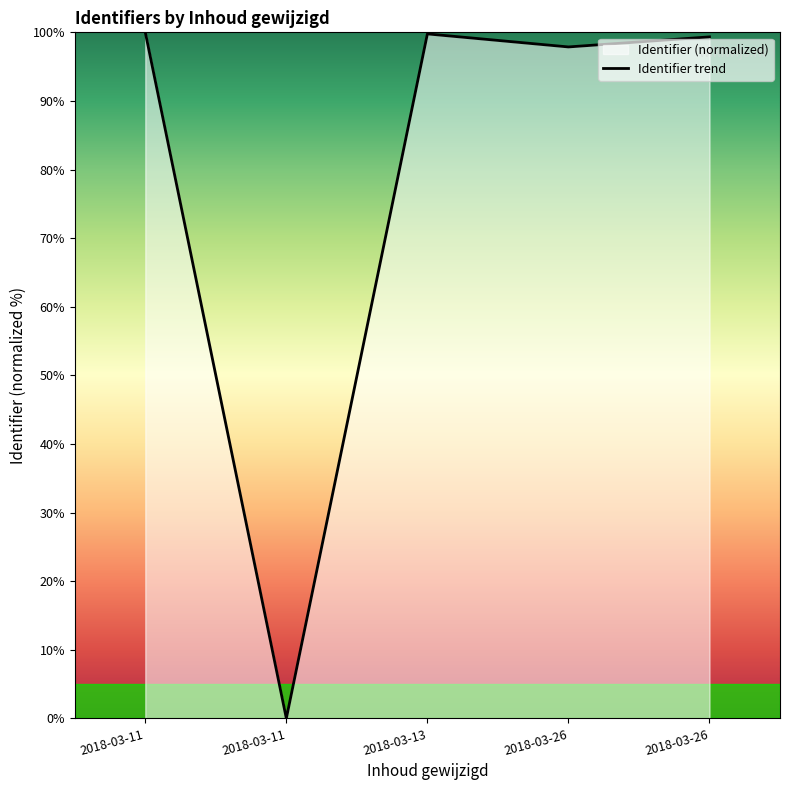

List the labels in order of value, smallest first.

2018-03-11, 2018-03-26, 2018-03-26, 2018-03-13, 2018-03-11